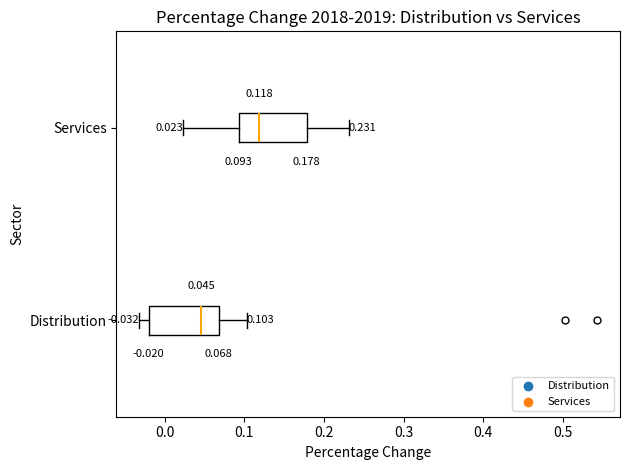

Which box has the furthest to the right median line?

Services